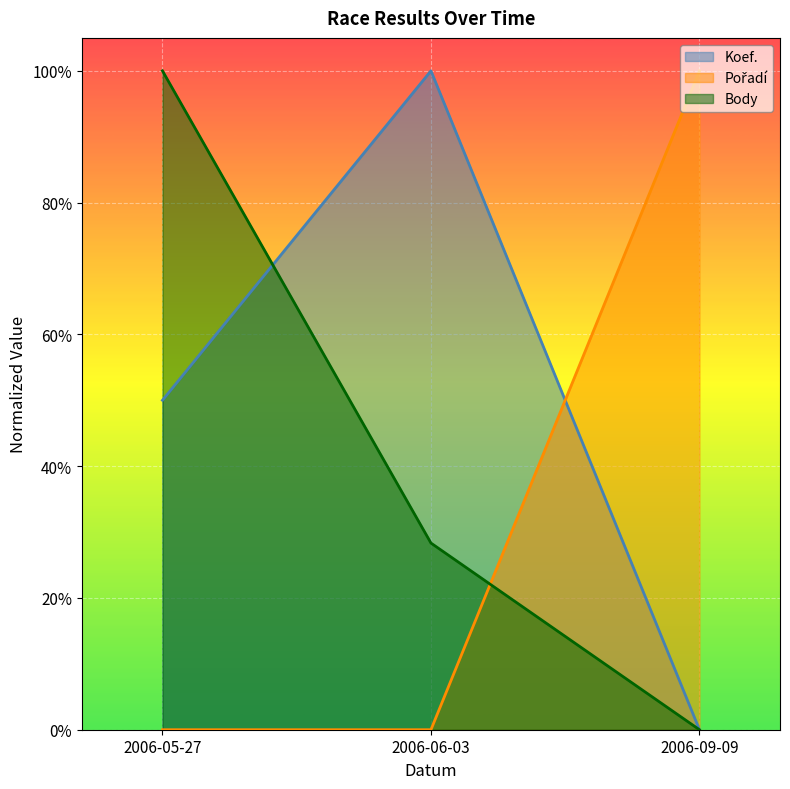

The Koef. series shows 0.0 at 2006-09-09. True or false?

True